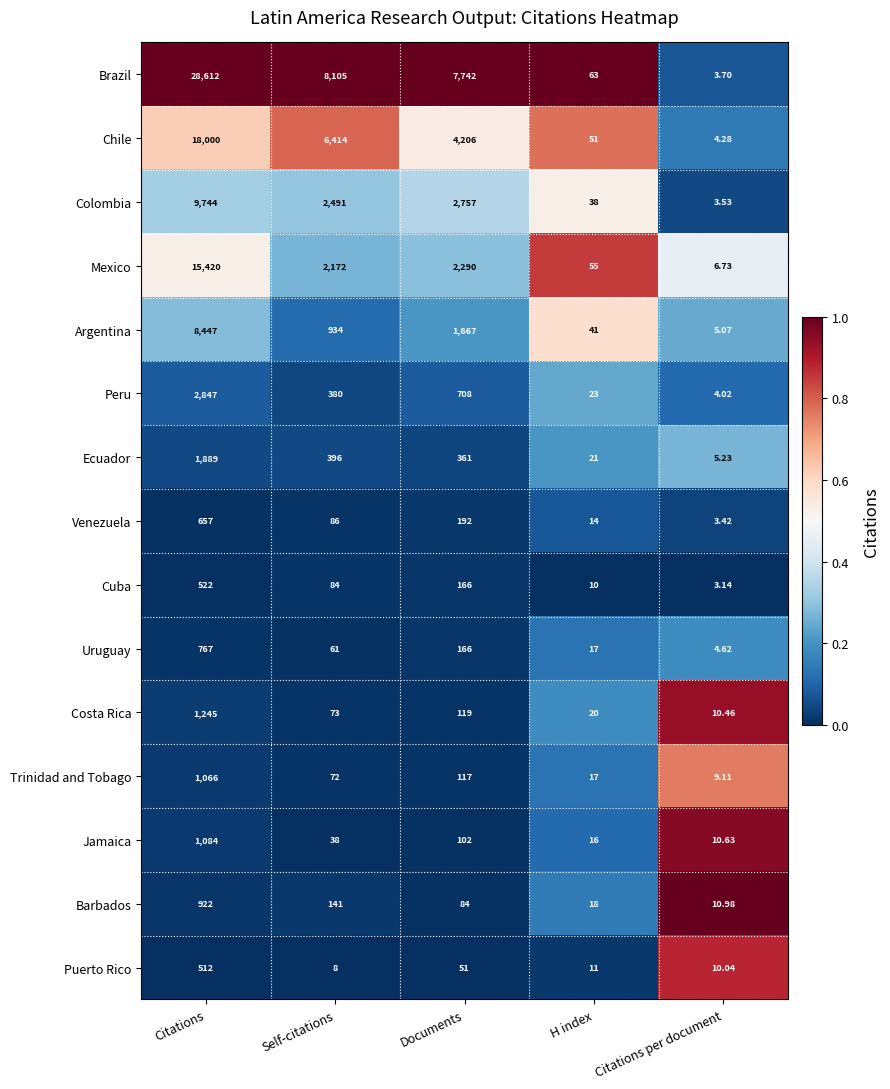

Rank the categories by Brazil value from lowest to highest.

Citations per document, H index, Documents, Self-citations, Citations